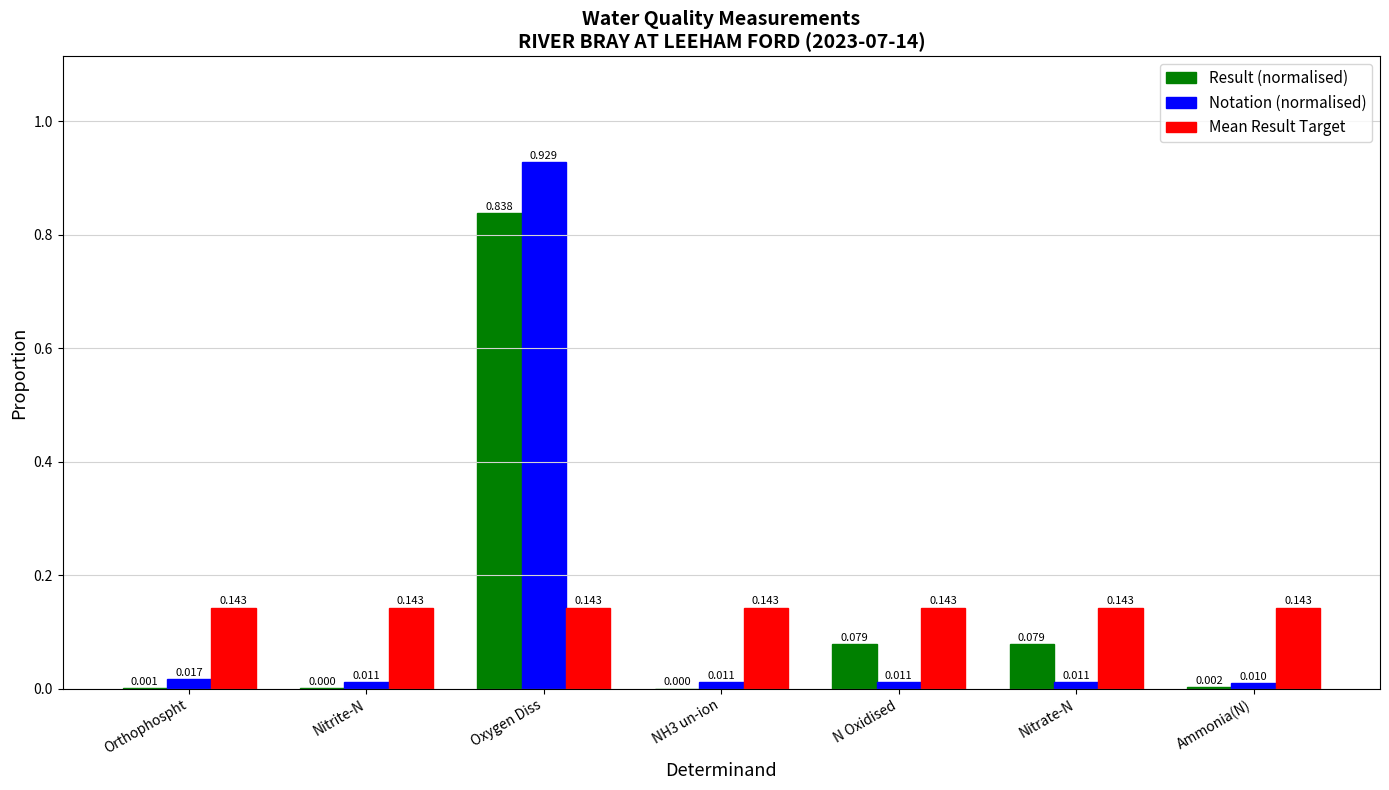

Which series changed the most between Orthophospht and Ammonia(N)?

Notation (normalised)